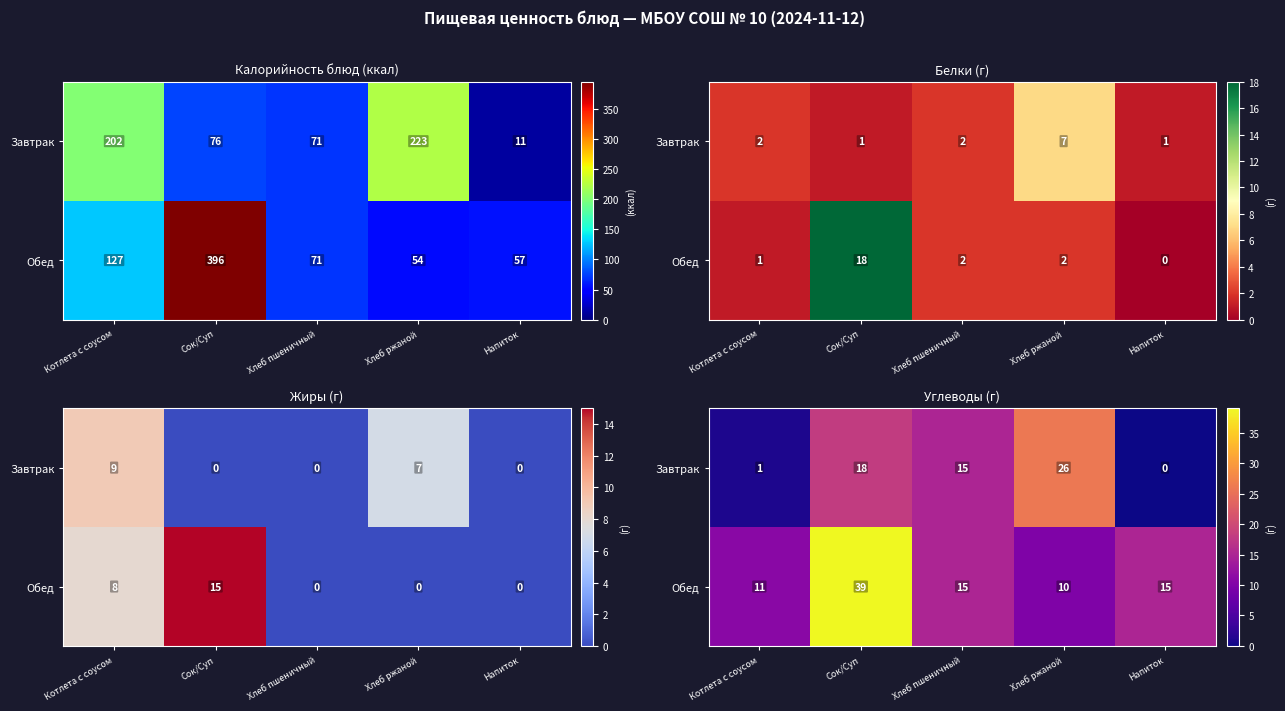

Rank the series by their average value, from highest to lowest.

Обед, Завтрак